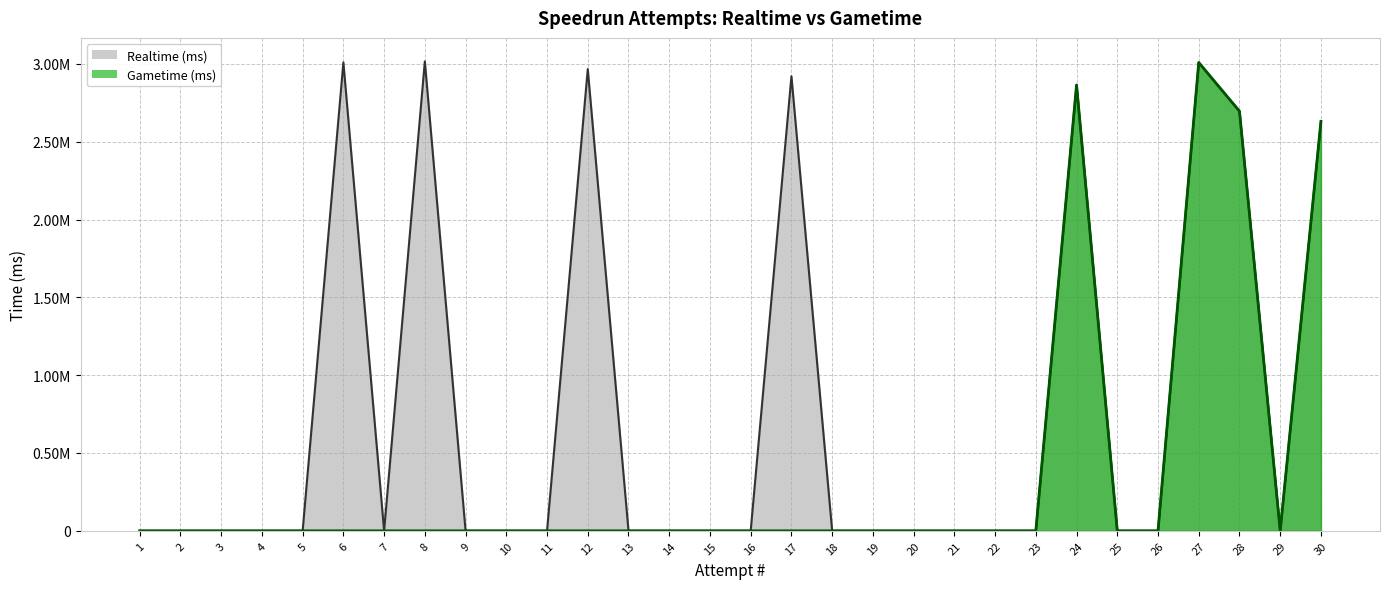

What is the difference between the Realtime (ms) values at 24 and 7?

2864669